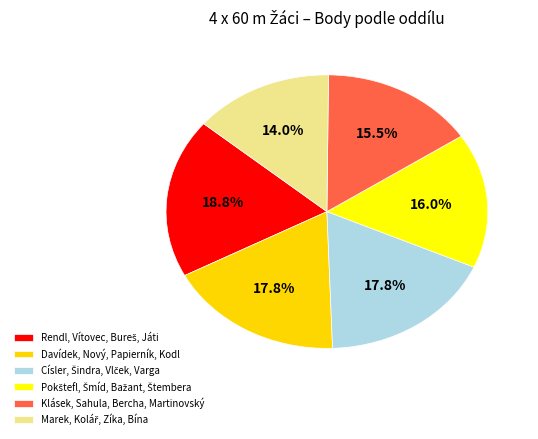

Combined, do Rendl, Vítovec, Bureš, Játi and Pokštefl, Šmíd, Bažant, Štembera account for over 50%?

No